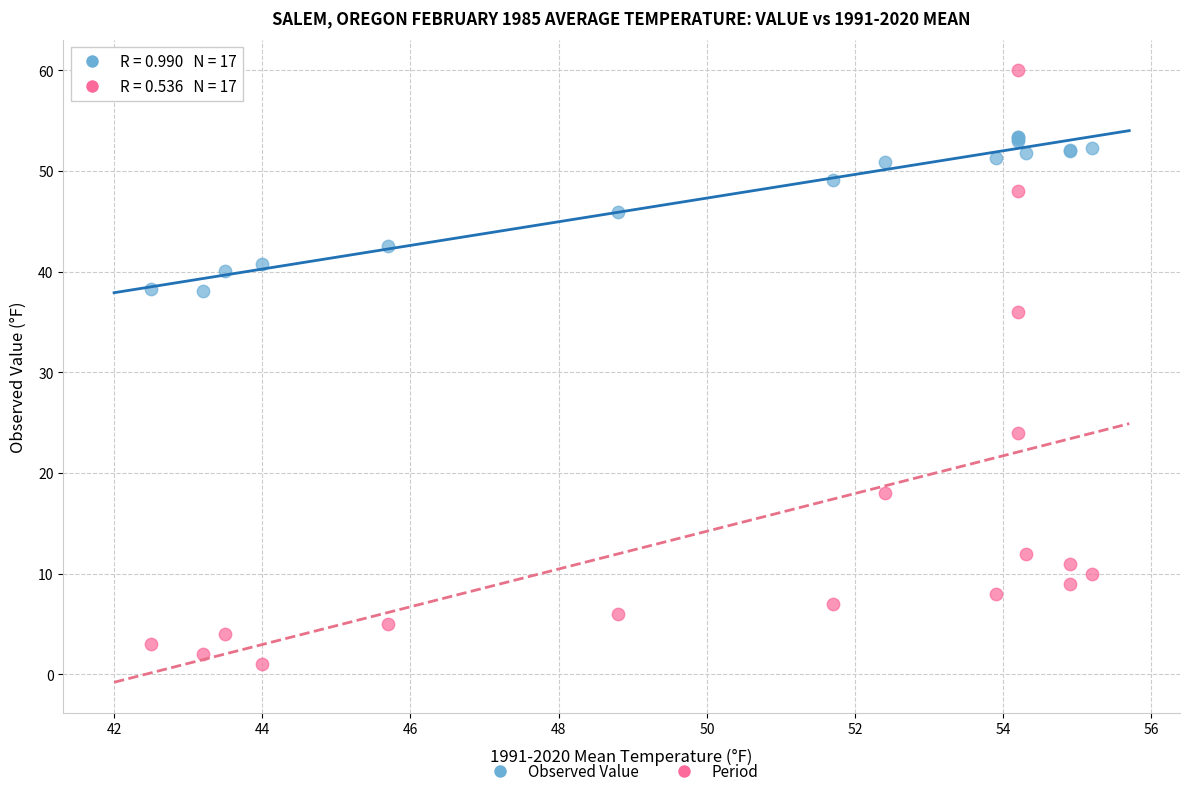

Which series has the widest spread of Y values?

Period